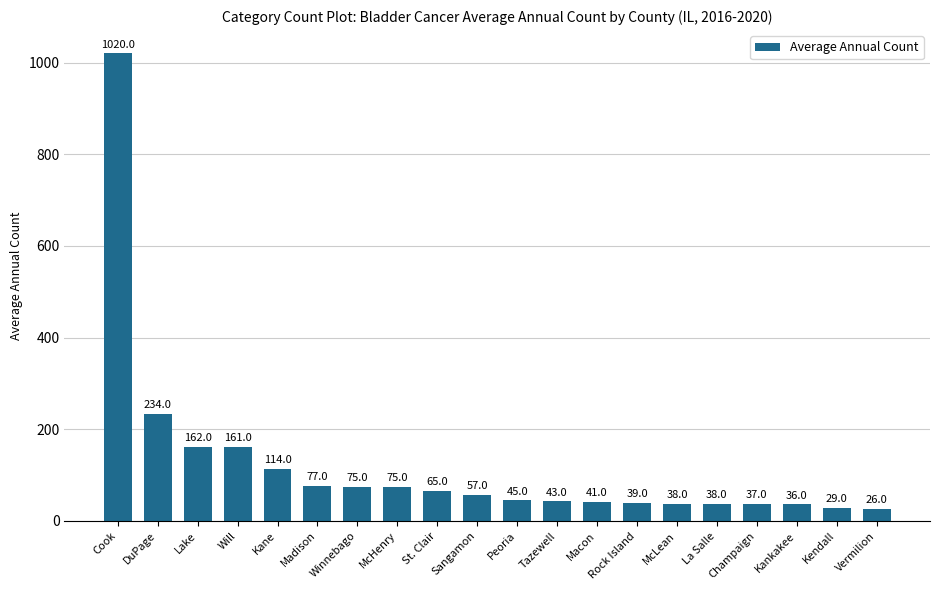

What is the label of the 6th bar from the right?

McLean